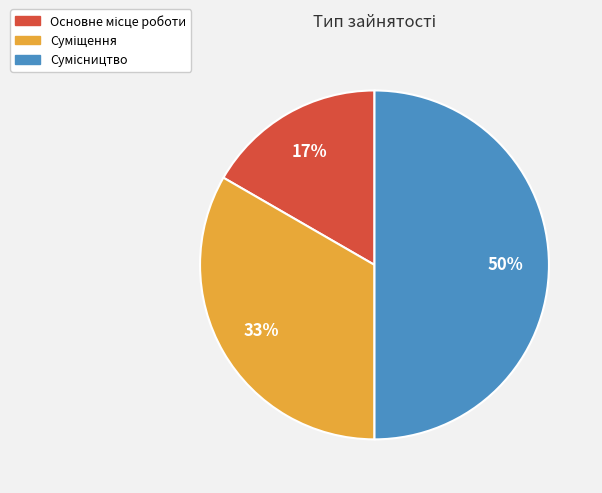

To the nearest percent, what is the average slice percentage?

33%